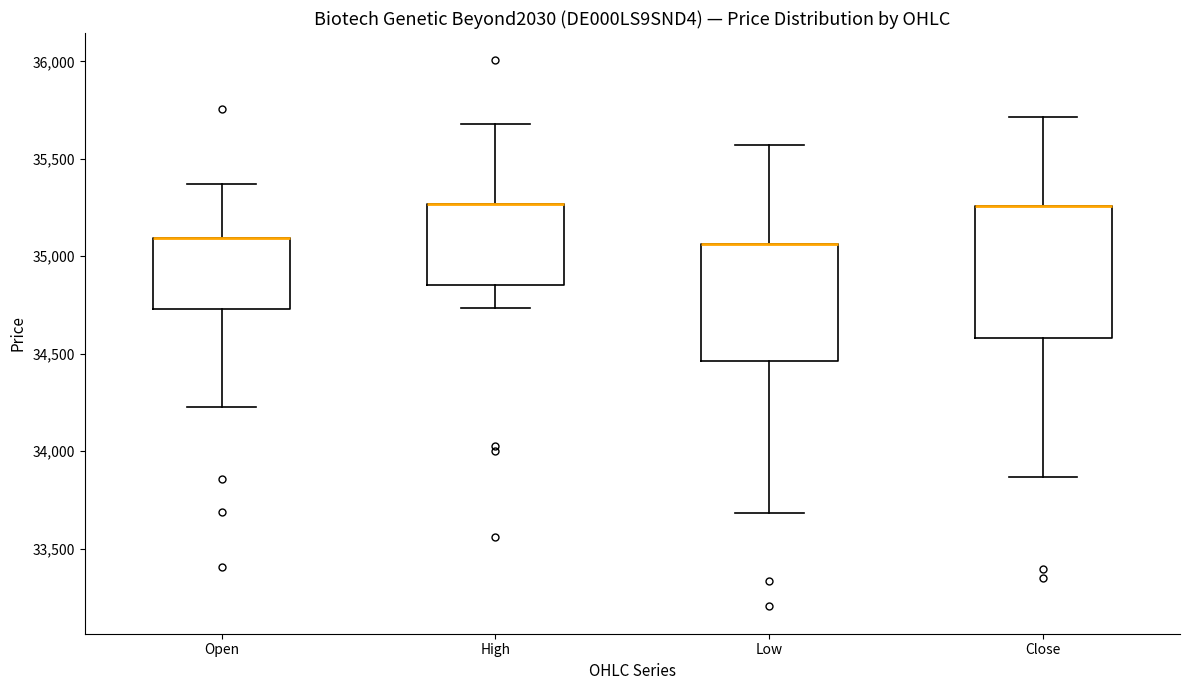

Reading left to right, read every box against the y-axis: the position of its median line, the range the box covers, and the ends of its whiskers. The values are not printed on the chart, so give them approximately, as read against the axis.

Open: median 35100 (drawn on the box's upper edge), box 34750 to 35100, whiskers 34250 to 35350
High: median 35250 (drawn on the box's upper edge), box 34850 to 35250, whiskers 34750 to 35700
Low: median 35050 (drawn on the box's upper edge), box 34450 to 35050, whiskers 33700 to 35550
Close: median 35250 (drawn on the box's upper edge), box 34600 to 35250, whiskers 33850 to 35700